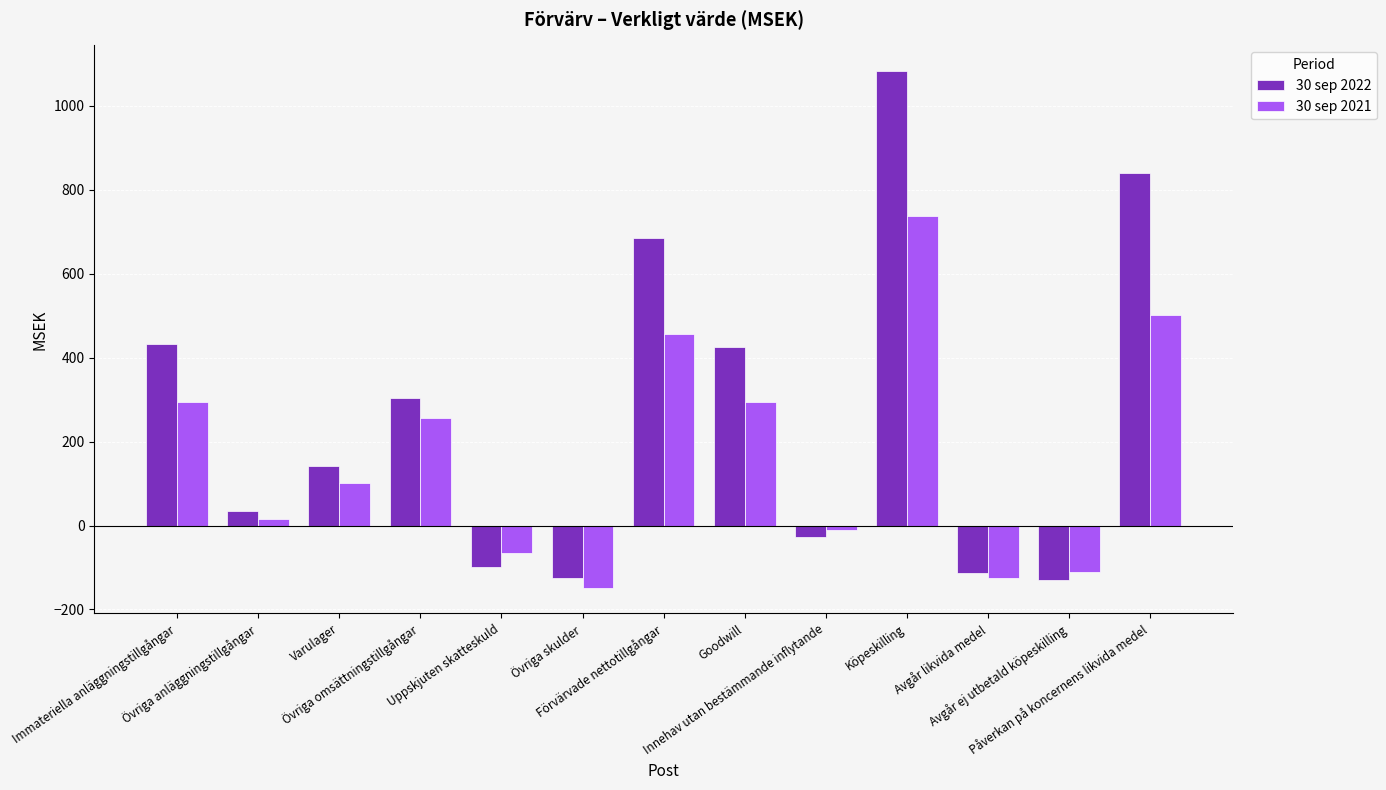

Does the chart contain stacked bars?

No